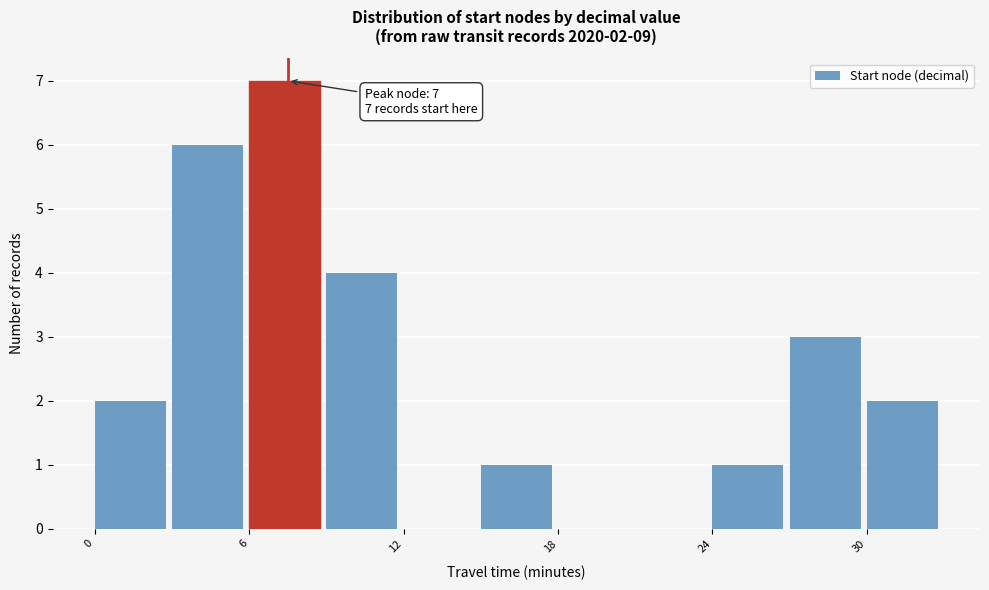

Around what value on the x-axis is the tallest bar? Give the approximate position of its centre, as read against the axis.

7